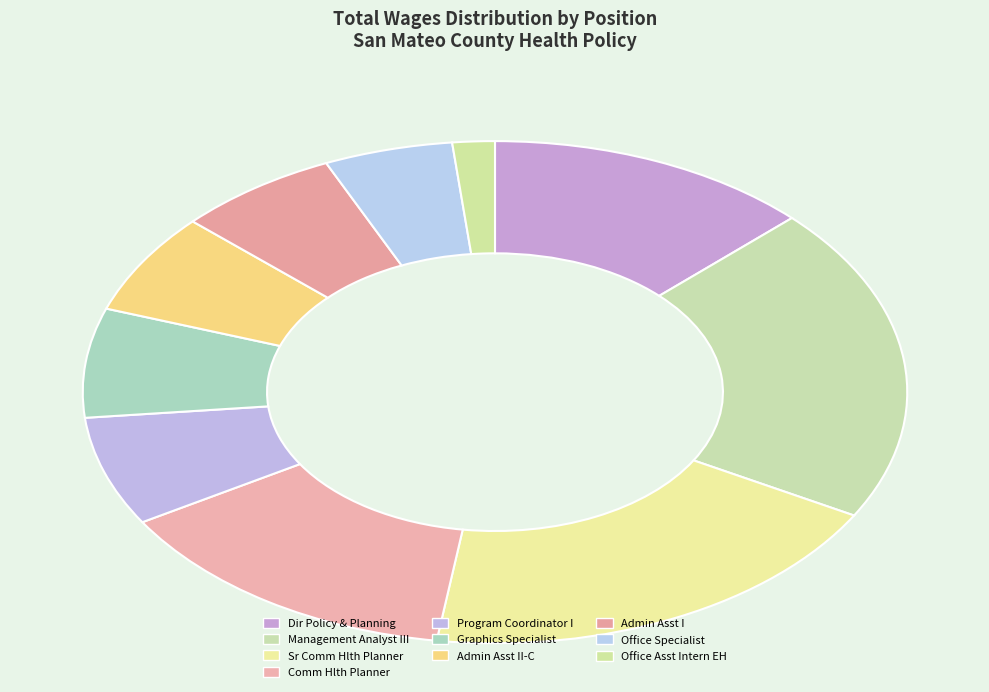

True or false: Graphics Specialist accounts for 7% of the total.

True